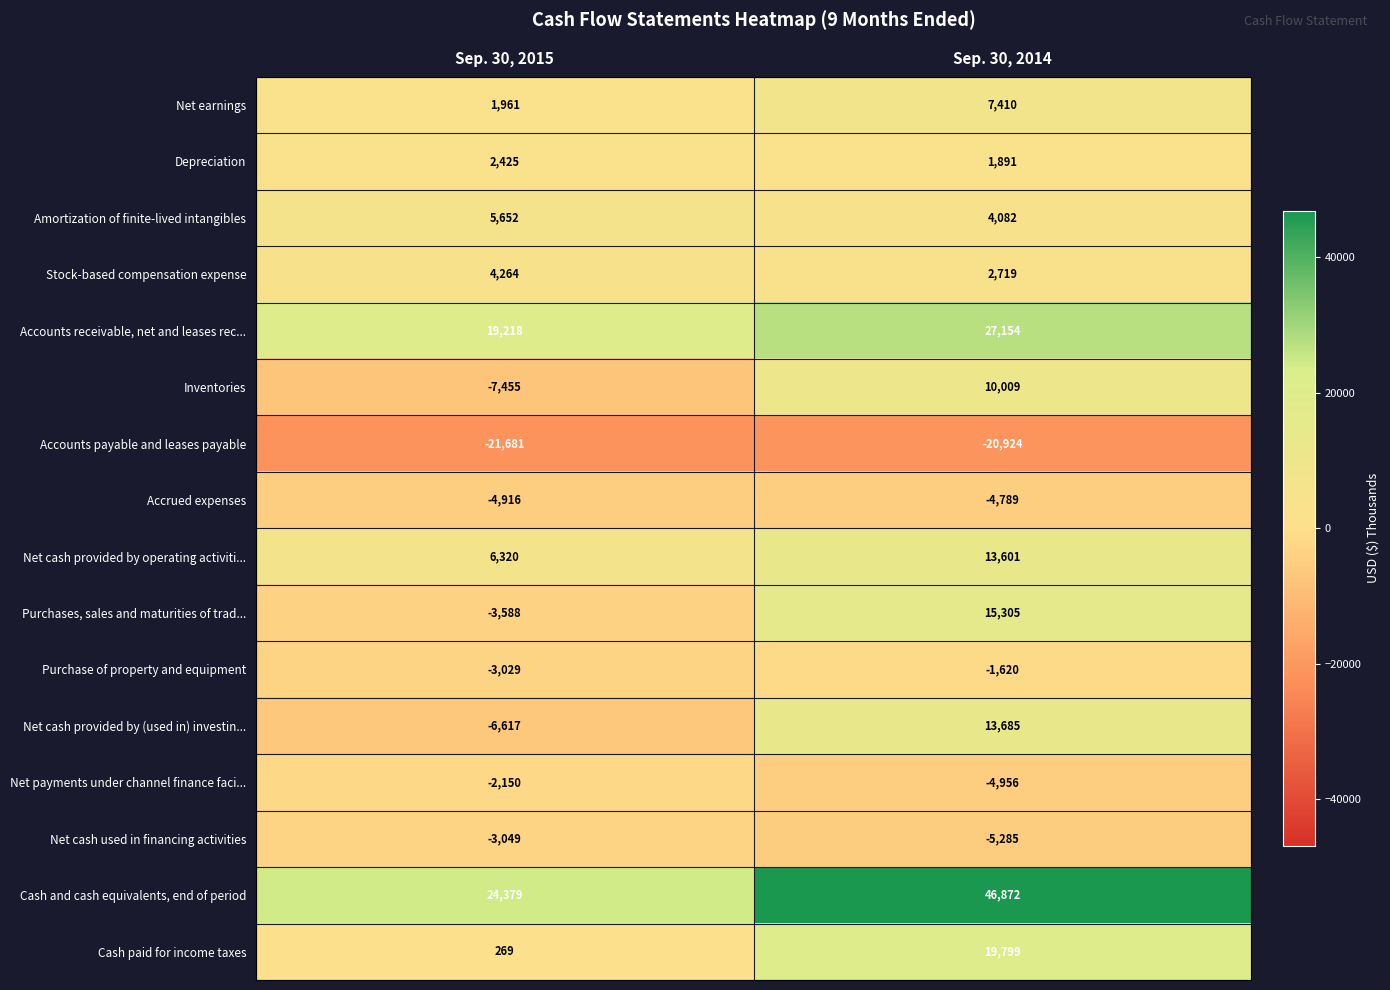

Rank the series by their maximum value, from highest to lowest.

Cash and cash equivalents, end of period, Accounts receivable, net and leases rec..., Cash paid for income taxes, Purchases, sales and maturities of trad..., Net cash provided by (used in) investin..., Net cash provided by operating activiti..., Inventories, Net earnings, Amortization of finite-lived intangibles, Stock-based compensation expense, Depreciation, Purchase of property and equipment, Net payments under channel finance faci..., Net cash used in financing activities, Accrued expenses, Accounts payable and leases payable